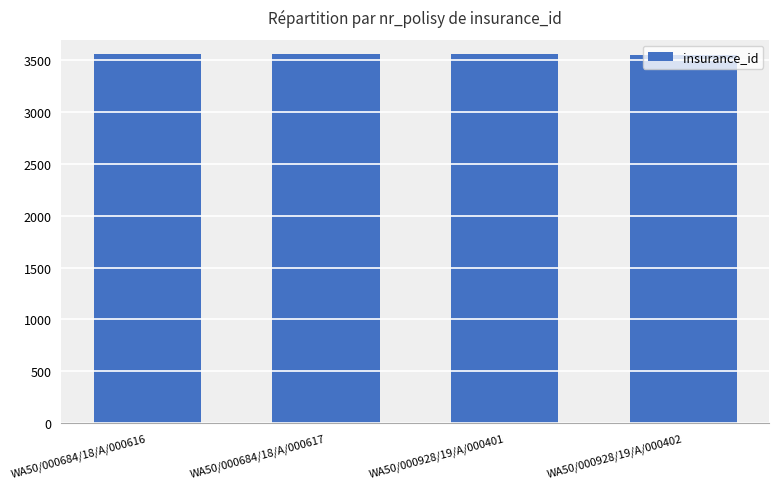

The value at WA50/000684/18/A/000617 is 963. True or false?

False